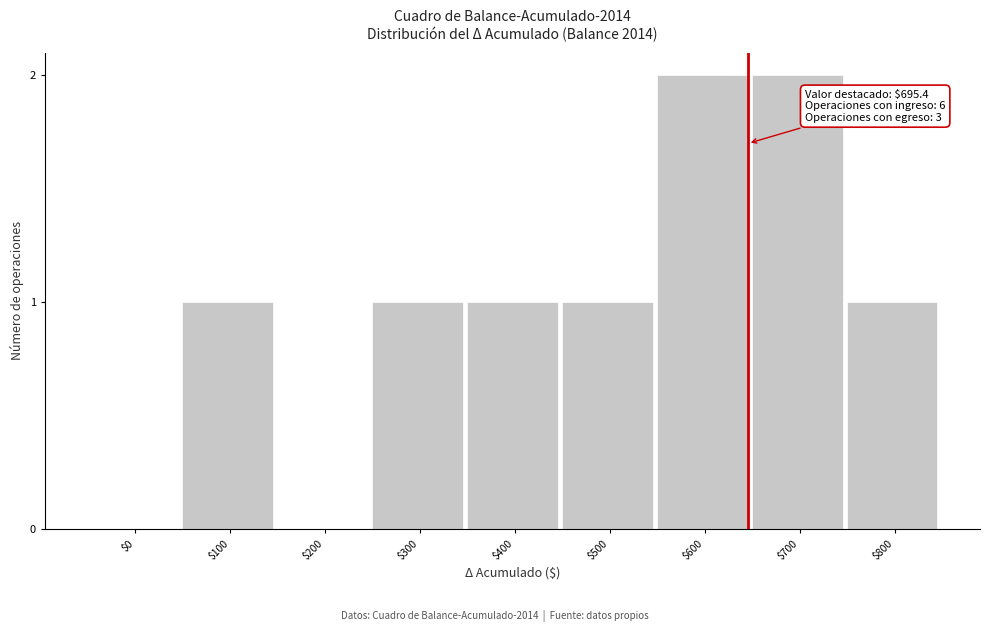

Is it true that the value at $600 is 3?

False